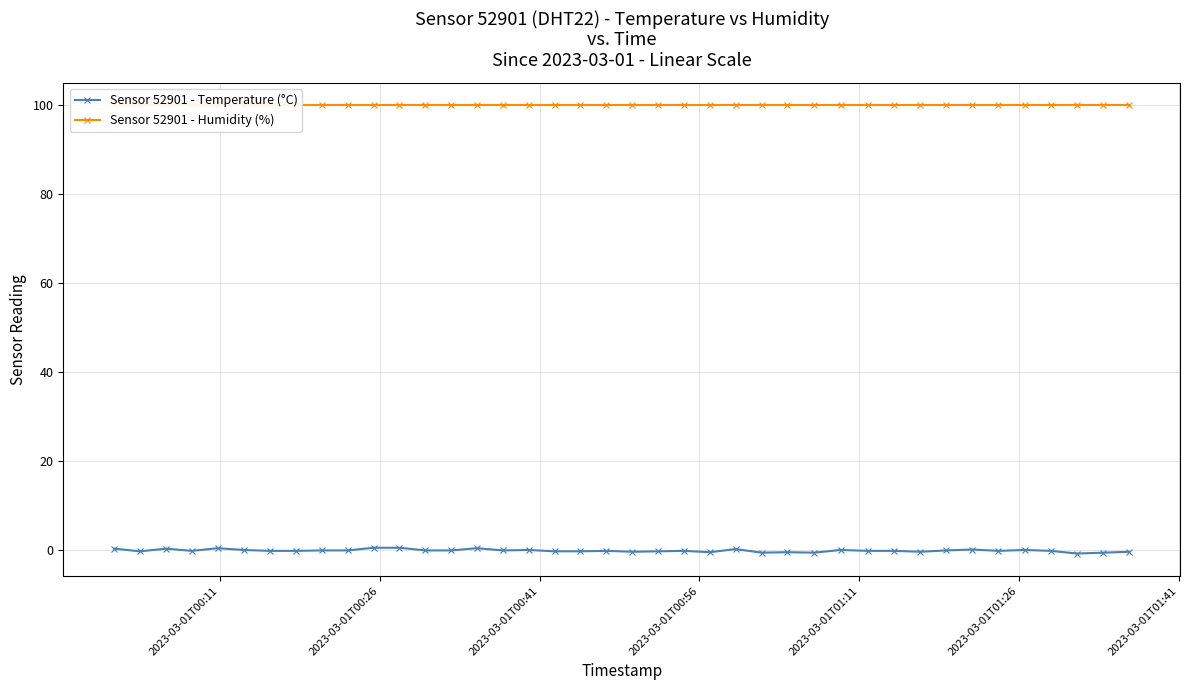

True or false: Sensor 52901 - Humidity (%) has more than 0 interior local peaks.

False